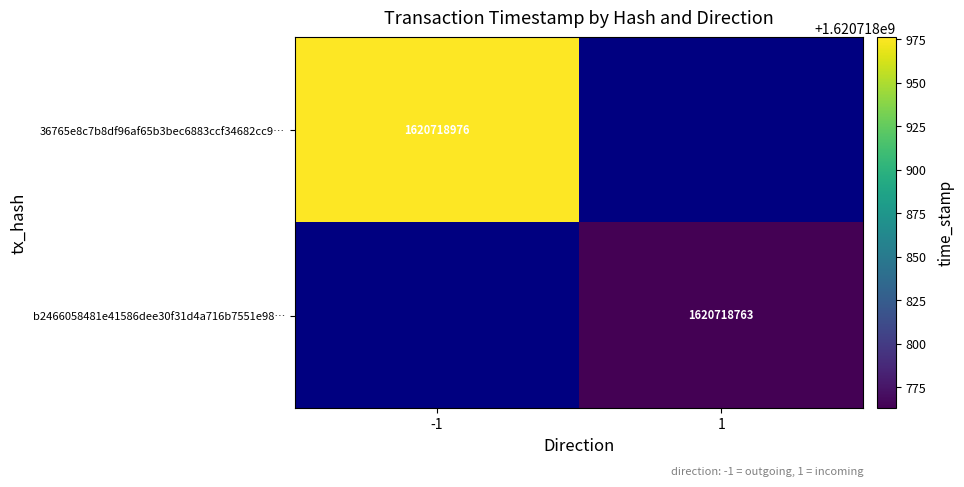

Is it true that 36765e8c7b8df96af65b3bec6883ccf34682cc9… equals 1620718976 at -1?

True